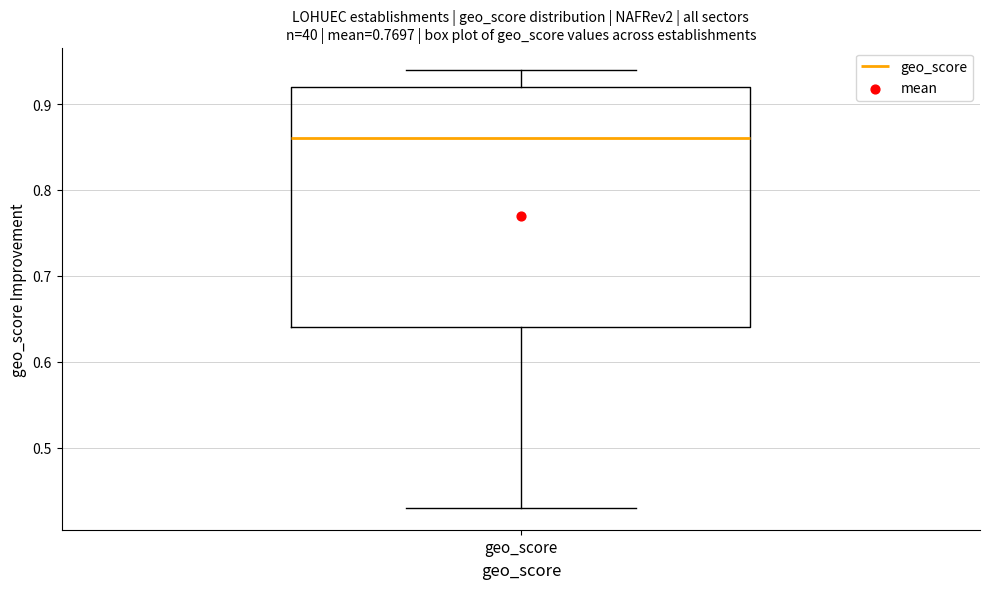

Where is the lower edge of the box for geo_score on the y-axis? The values are not printed on the chart, so give them approximately, as read against the axis.

0.64